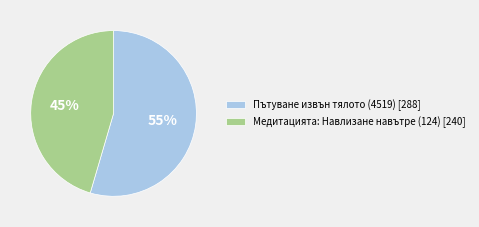

What is the largest slice in the pie chart?

Пътуване извън тялото (4519)